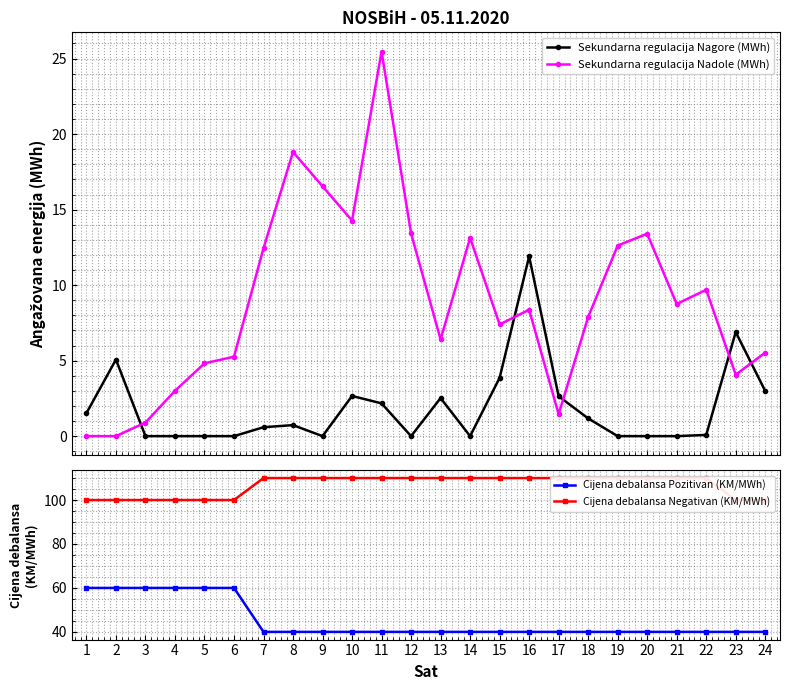

How many data points in Sekundarna regulacija Nadole (MWh) are above 8?

12